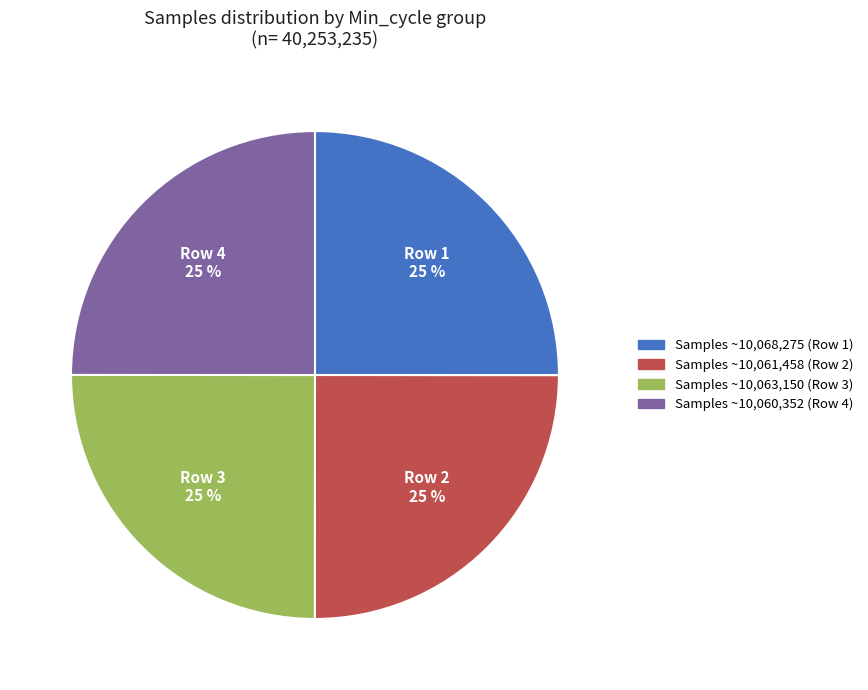

To the nearest percent, what percentage of the pie is Samples ~10,063,150 (Row 3)?

25%